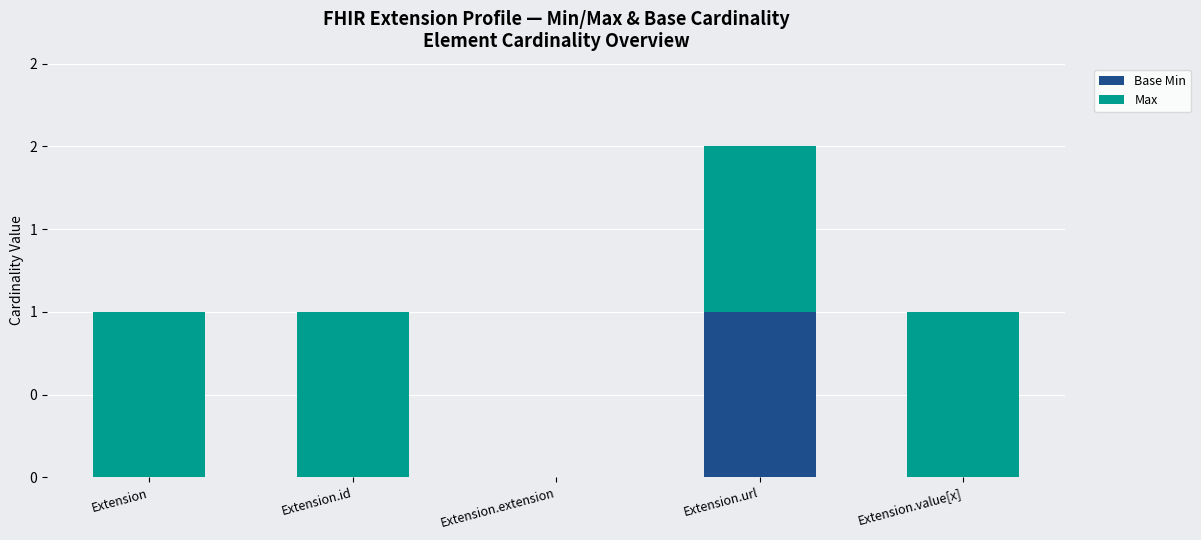

What is the sum of the Max values at Extension and Extension.value[x]?

2